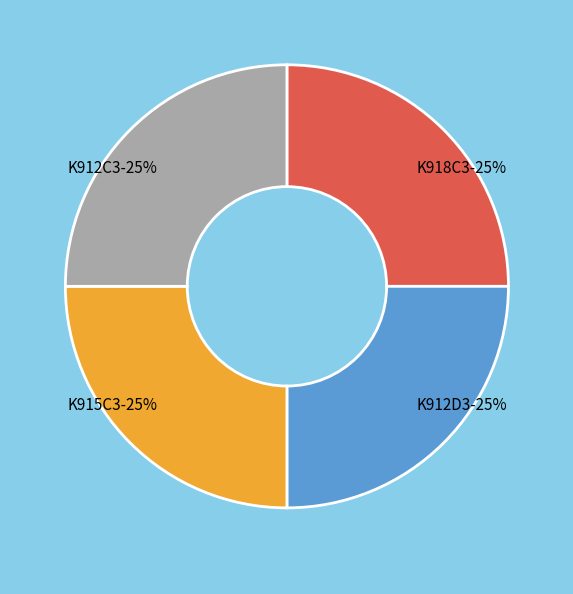

Does any single category account for the majority?

No